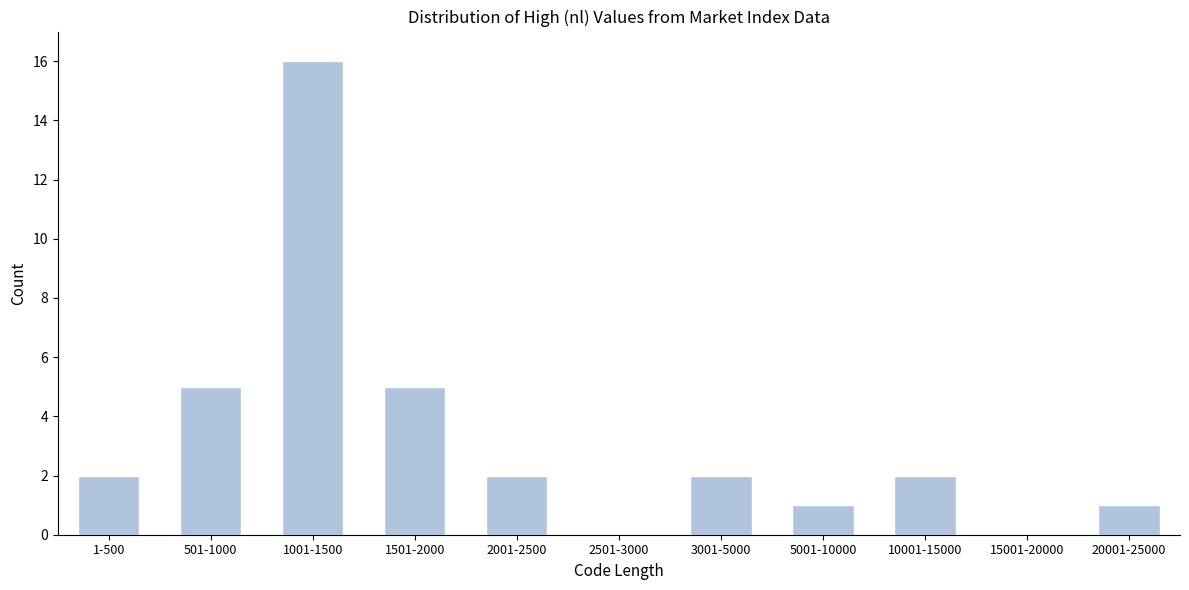

Reading left to right, what are all the values shown in this chart?

1-500=2	501-1000=5	1001-1500=16	1501-2000=5	2001-2500=2	2501-3000=0	3001-5000=2	5001-10000=1	10001-15000=2	15001-20000=0	20001-25000=1